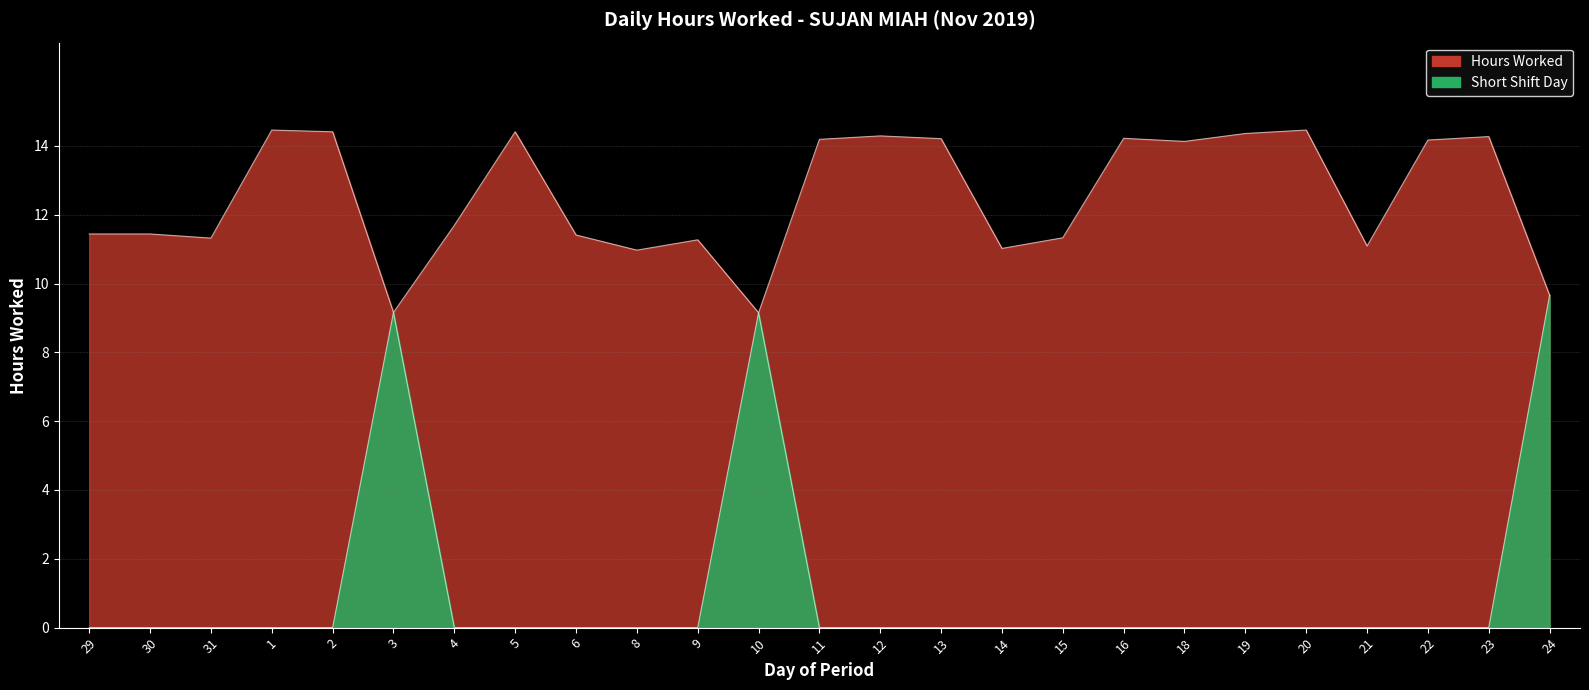

What is the average value of the Hours Worked series?

12.5